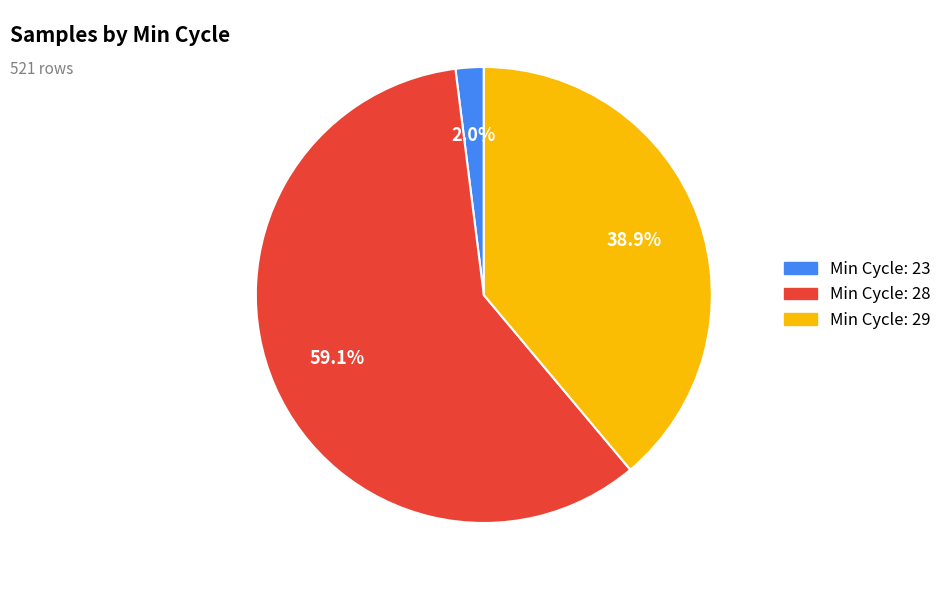

To the nearest percent, what is the average slice percentage?

33%